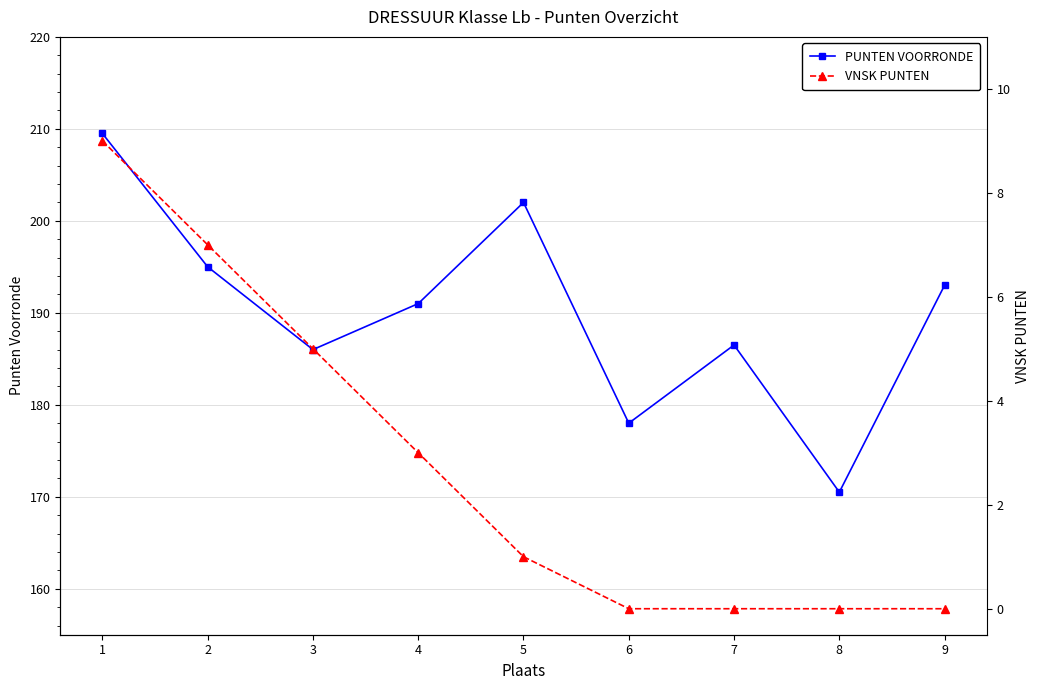

List the labels in order of PUNTEN VOORRONDE value, smallest first.

8, 6, 3, 7, 4, 9, 2, 5, 1